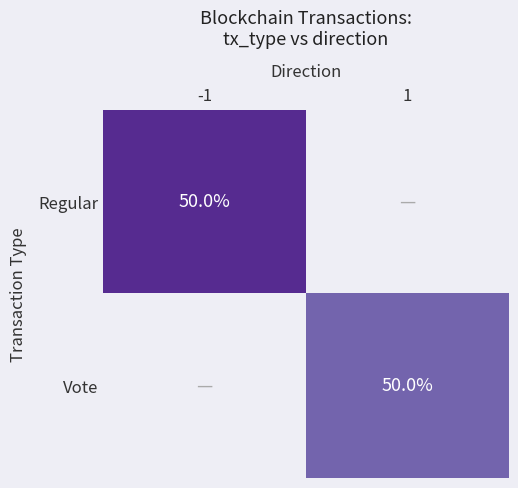

True or false: Vote has a value of 1557940353.5 at 1.

True